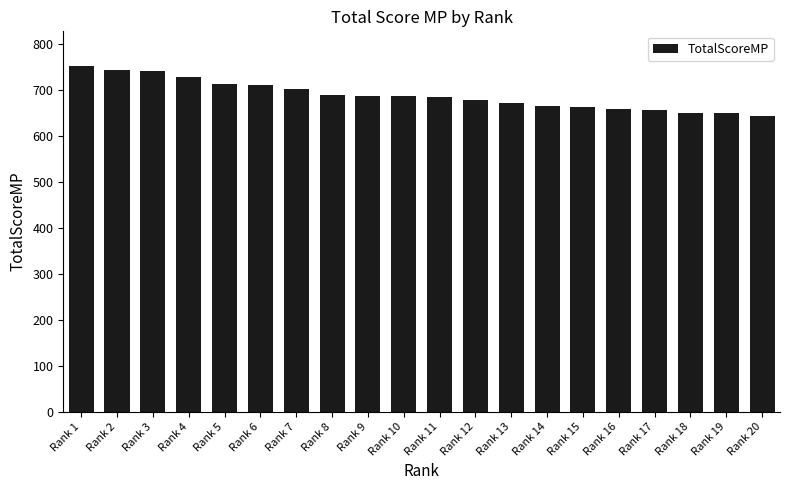

Approximately how many times larger is the value at Rank 11 compared to Rank 13?

1.0